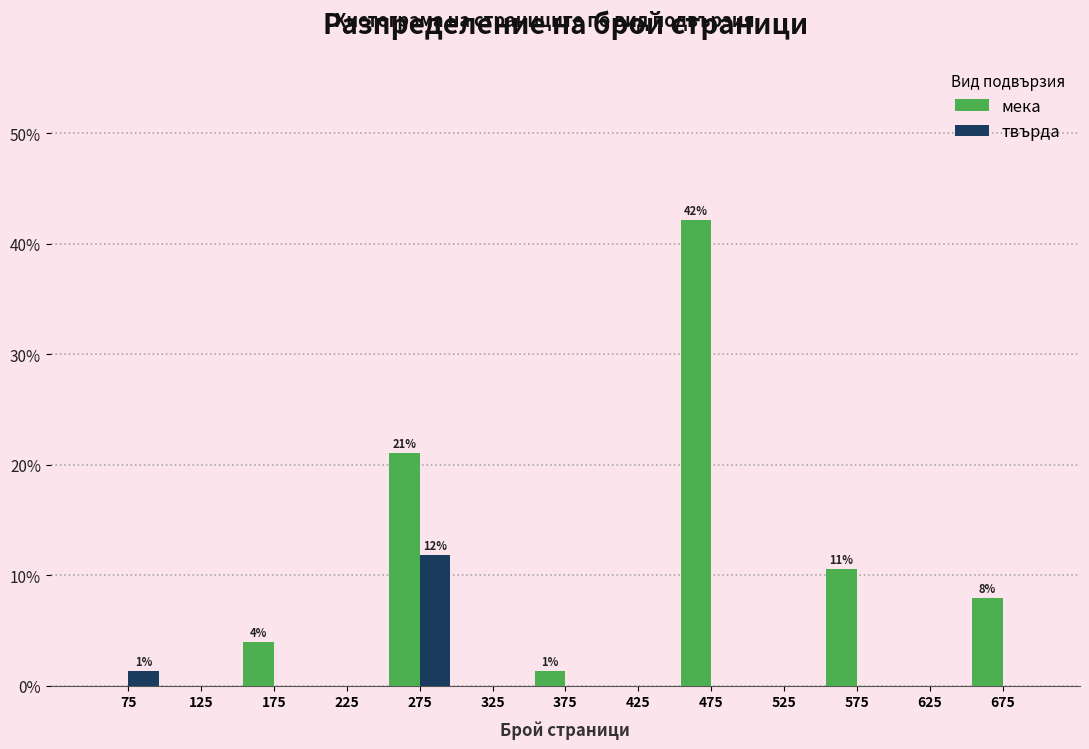

In the твърда series, which range on the x-axis has the tallest bar?

250 to 300